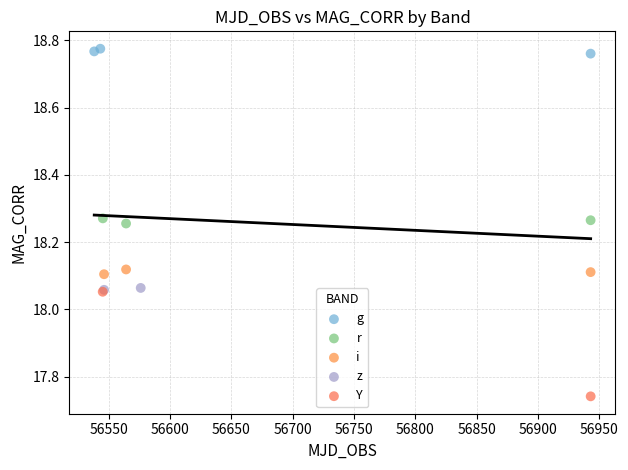

What are all the series names shown in the legend?

g, r, i, z, Y